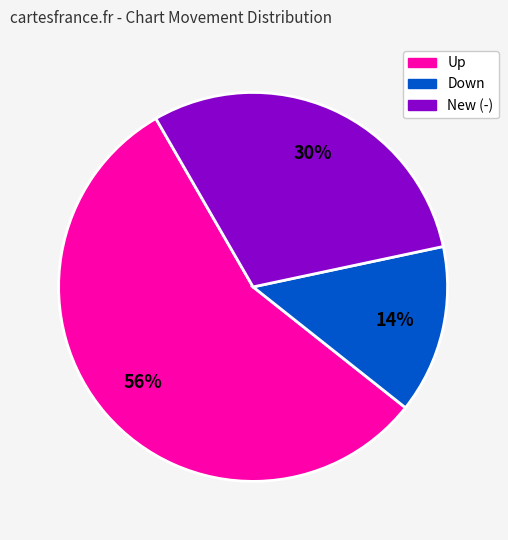

How many segments does this pie chart have?

3